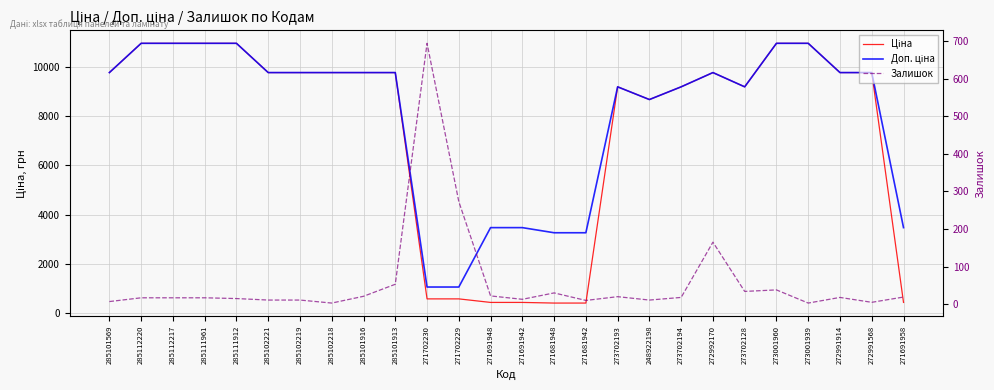

What is the total value across all series at 285102218?

19554.0